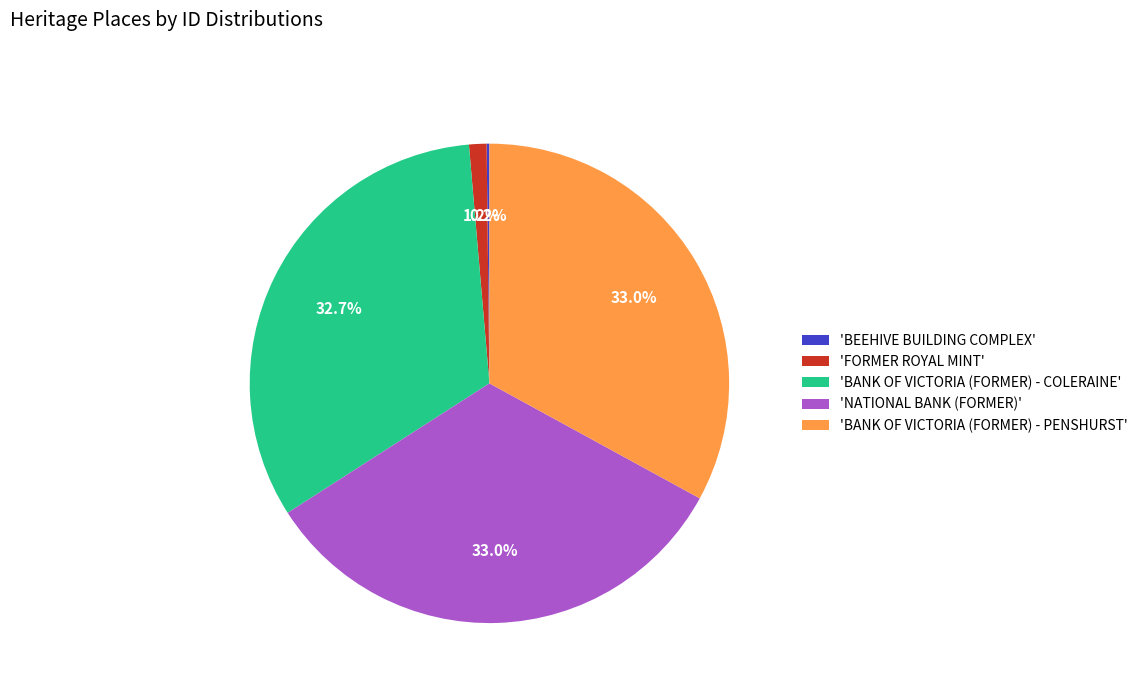

Is 'BANK OF VICTORIA (FORMER) - COLERAINE' the majority of the pie?

No